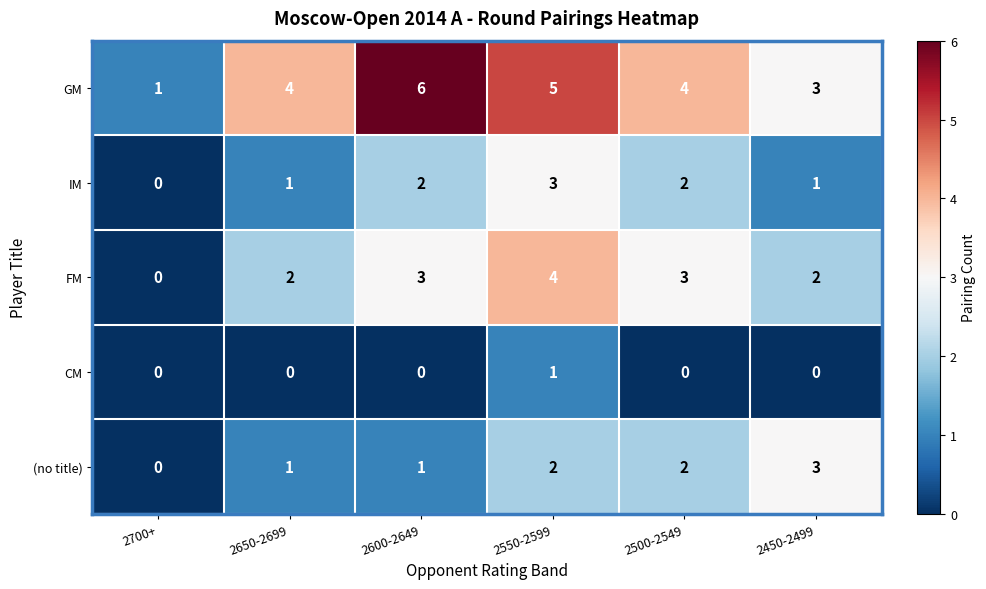

What is the difference between the highest and lowest values at 2700+?

1